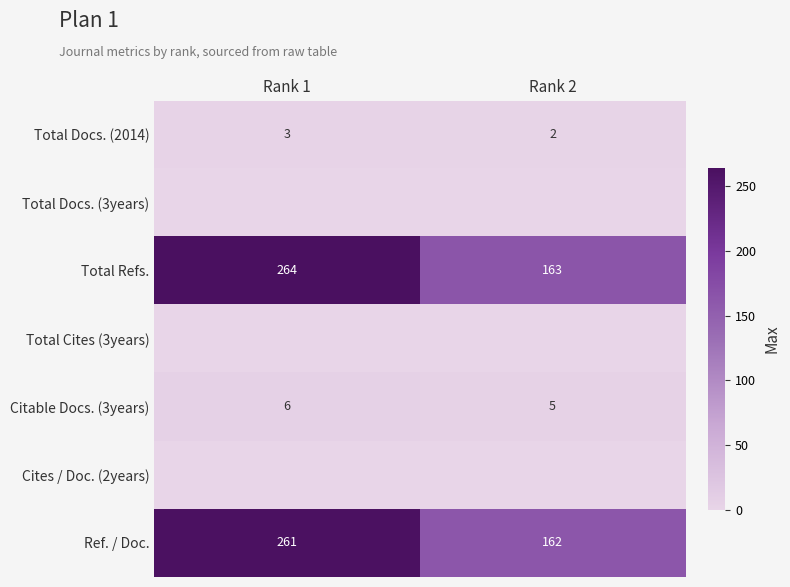

The value of Citable Docs. (3years) at Rank 1 is 6. True or false?

True